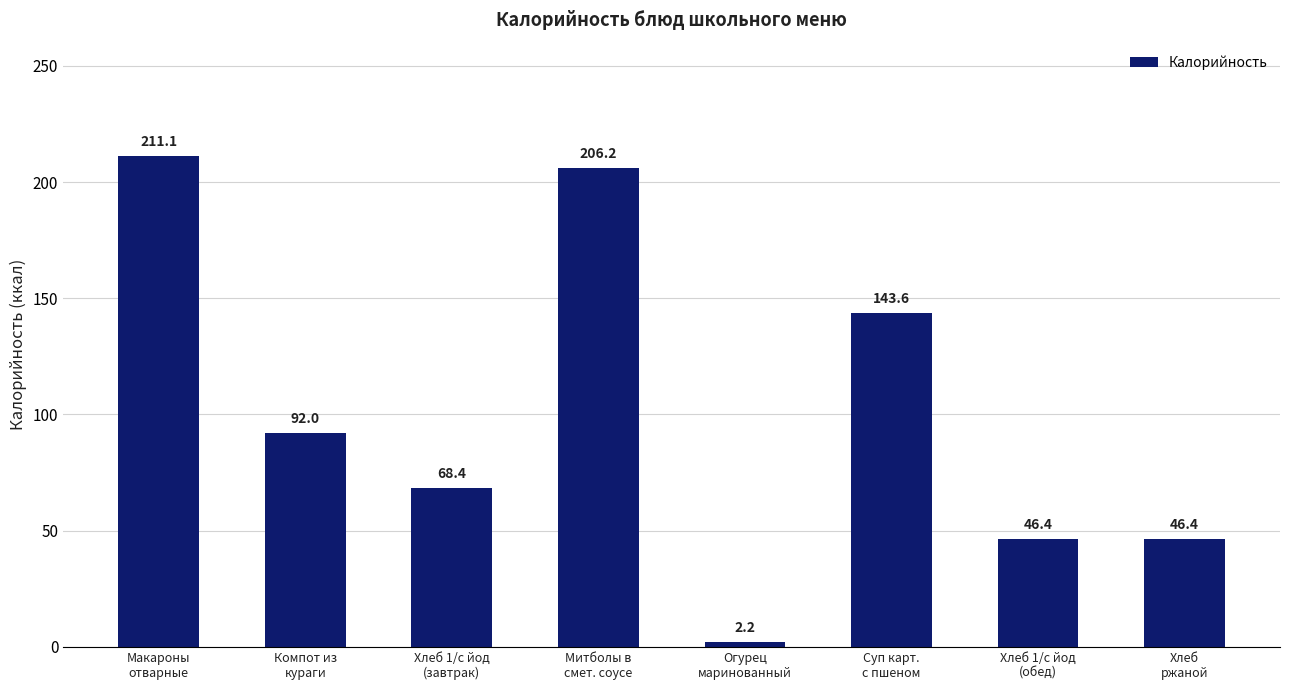

How many data points are less than 91?

4